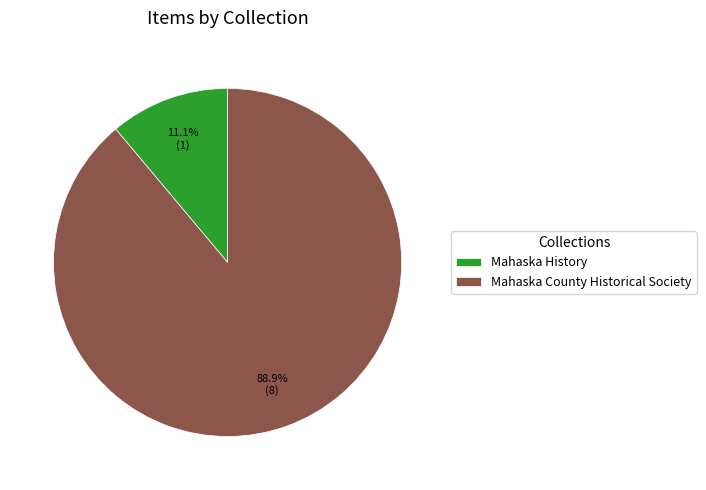

To the nearest percent, what is the average slice percentage?

50%